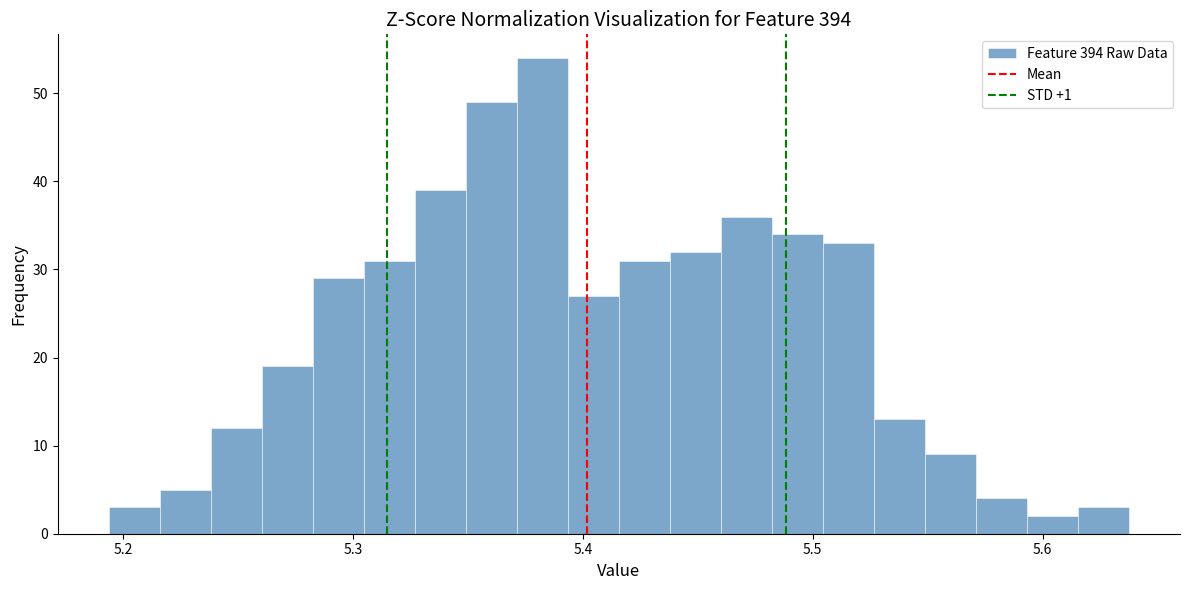

Read against the x-axis, roughly where is the centre of the tallest bar?

5.38